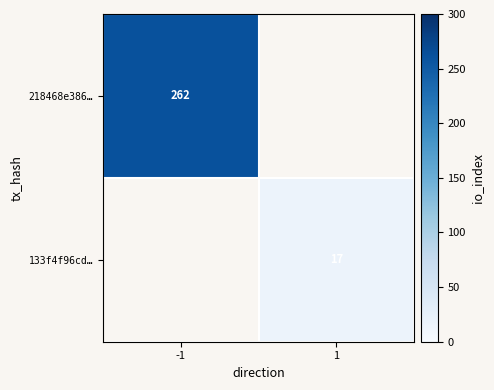

The 133f4f96cd… series shows 4.4 at 1. True or false?

False